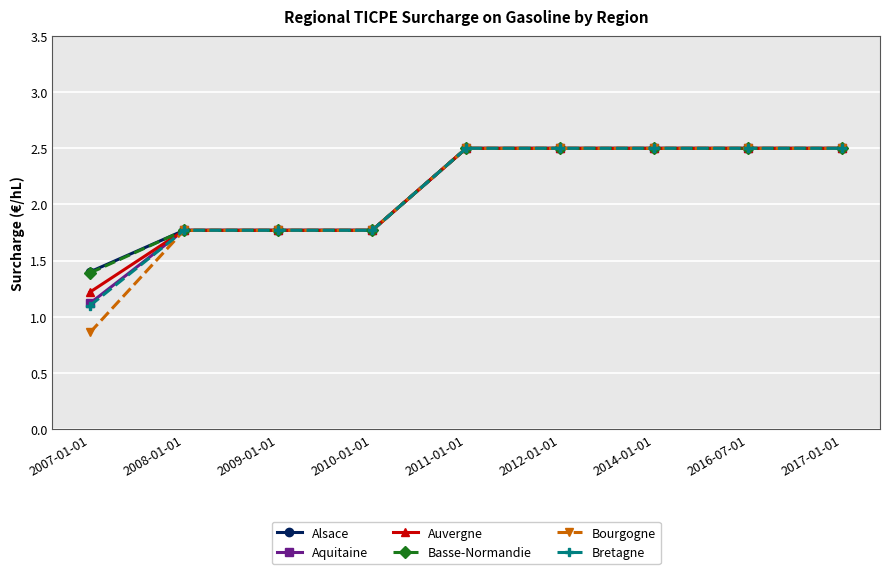

What is the highest value of the Alsace series?

2.5